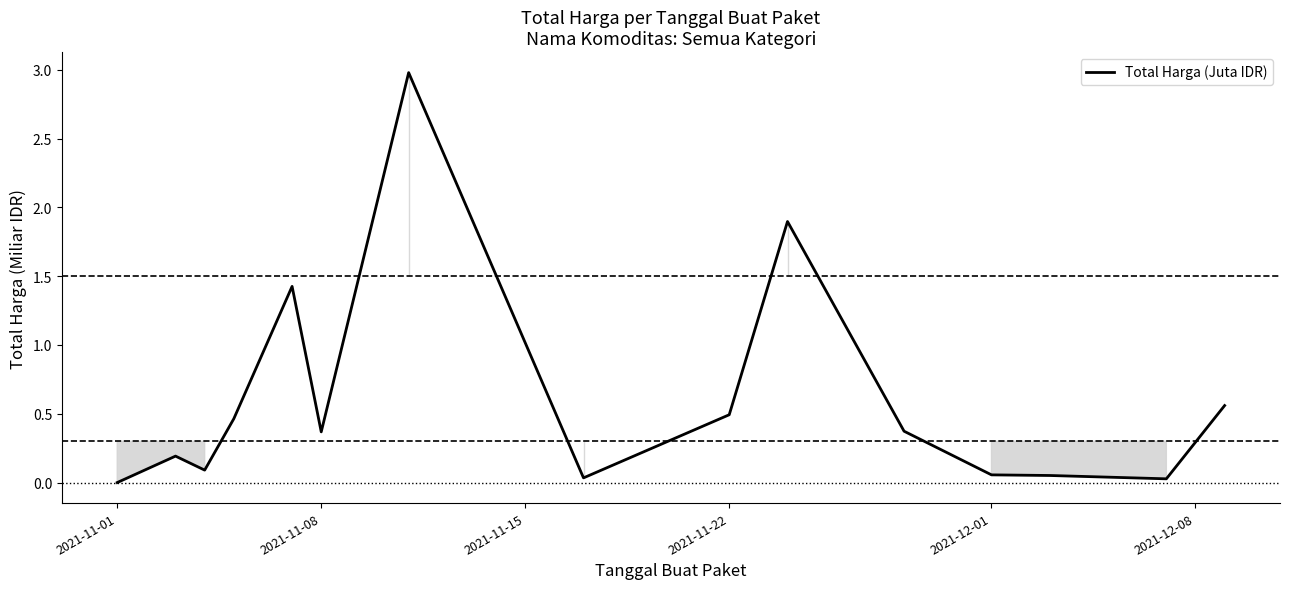

What is the difference between the maximum and minimum values?

3.0